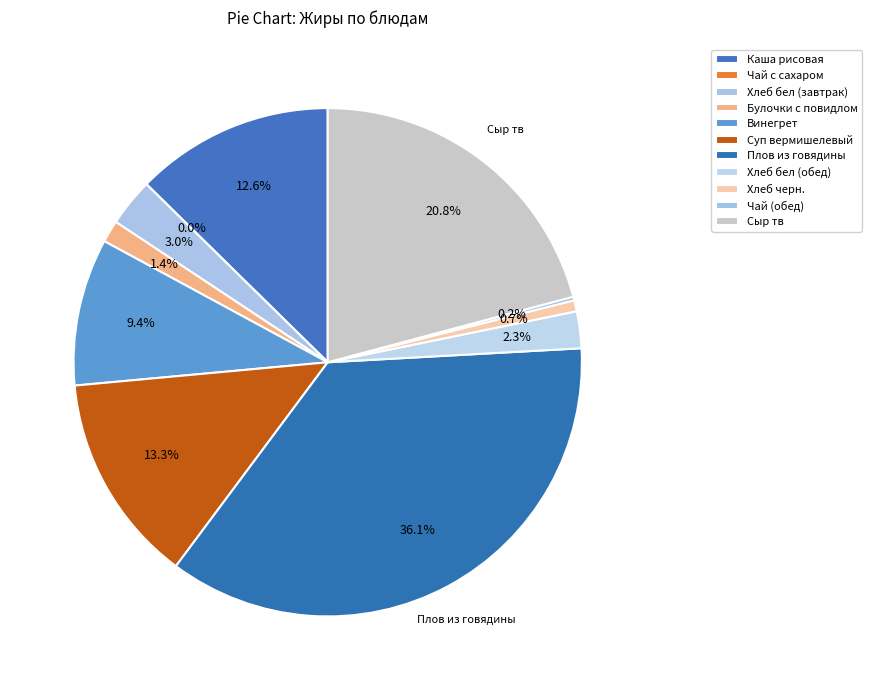

Count the number of slices in the pie.

11